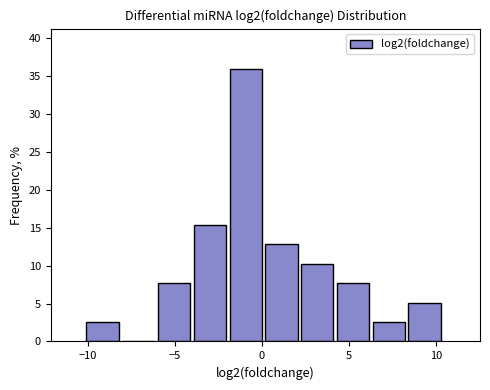

Reading left to right, transcribe this chart: for each bar, give the range it covers on the x-axis and its height. Neither the bar edges nor the heights are printed on the chart, so give them approximately, as read against the axes.

-10.0 to -8.0: 2.5
-8.0 to -6.0: 0
-6.0 to -4.0: 7.5
-4.0 to -2.0: 15.5
-2.0 to 0.0: 36.0
0.0 to 2.5: 13.0
2.5 to 4.5: 10.5
4.5 to 6.5: 7.5
6.5 to 8.5: 2.5
8.5 to 10.5: 5.0